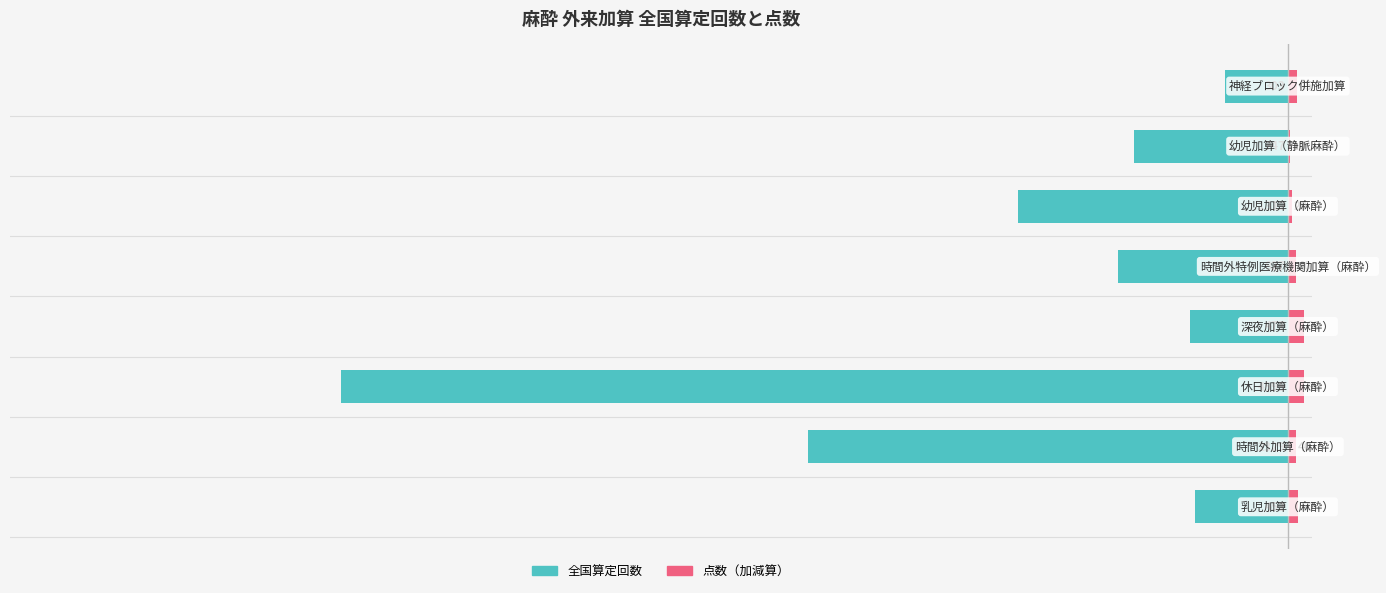

Count the number of data series in this chart.

2